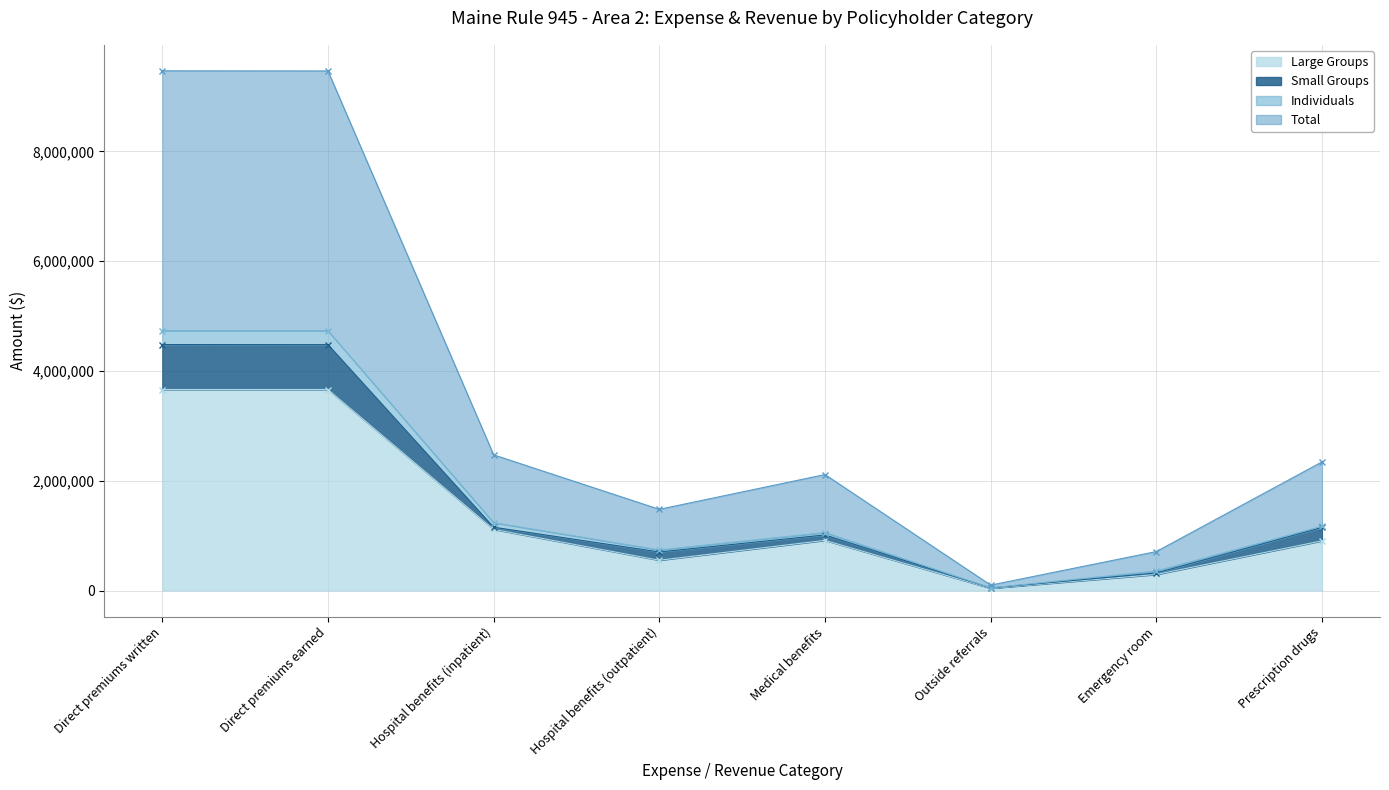

Reading left to right, transcribe all the data shown in this chart.

Large Groups: Direct premiums written=3661843	Direct premiums earned=3661706	Hospital benefits (inpatient)=1114163	Hospital benefits (outpatient)=552204	Medical benefits=914045	Outside referrals=41571	Emergency room=292838	Prescription drugs=905448
Small Groups: Direct premiums written=4480661	Direct premiums earned=4479433	Hospital benefits (inpatient)=1153481	Hospital benefits (outpatient)=702929	Medical benefits=1013309	Outside referrals=47368	Emergency room=320367	Prescription drugs=1148545
Individuals: Direct premiums written=4733165	Direct premiums earned=4731937	Hospital benefits (inpatient)=1235802	Hospital benefits (outpatient)=739790	Medical benefits=1056456	Outside referrals=49631	Emergency room=355210	Prescription drugs=1171987
Total: Direct premiums written=9466330	Direct premiums earned=9463874	Hospital benefits (inpatient)=2471604	Hospital benefits (outpatient)=1479580	Medical benefits=2112912	Outside referrals=99262	Emergency room=710420	Prescription drugs=2343974